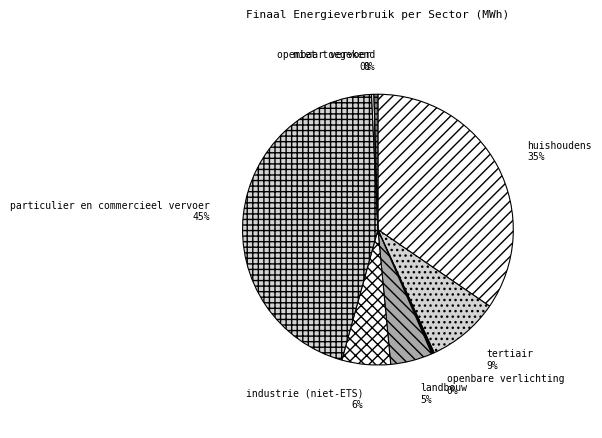

Which slice is the largest?

particulier en commercieel vervoer